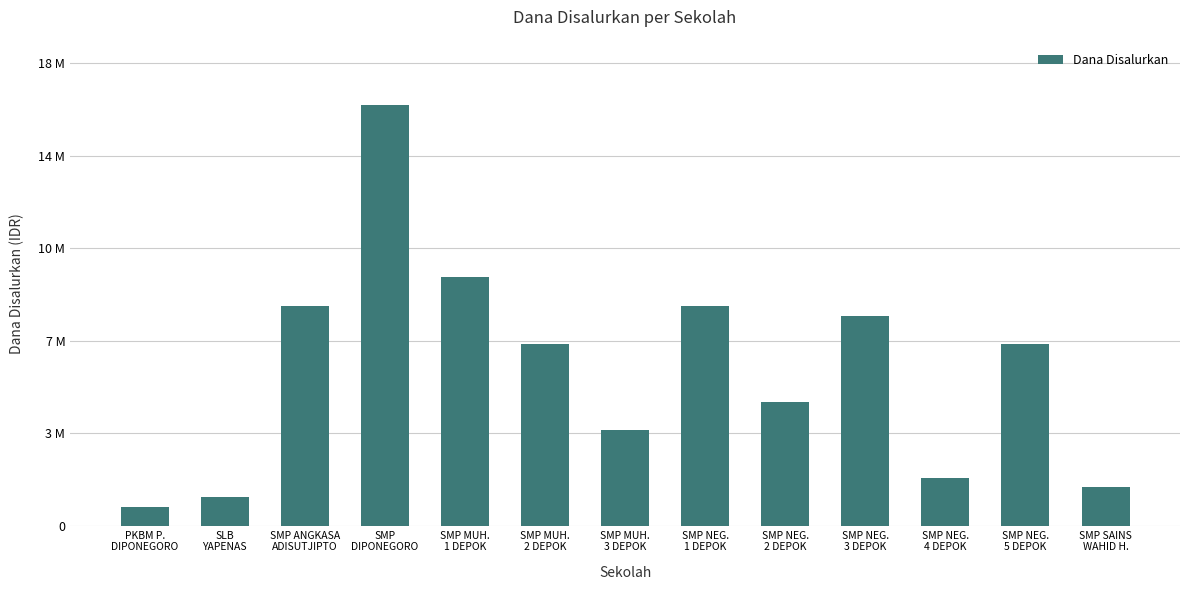

At which label does the data first exceed 7125000?

SMP ANGKASA
ADISUTJIPTO